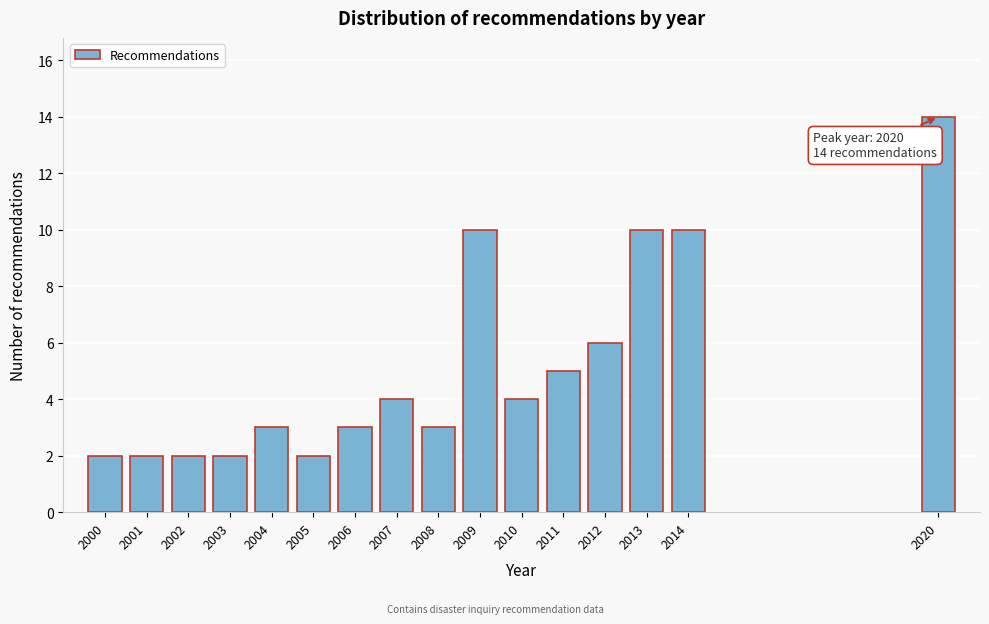

Reading right to left, extract all data points from this chart.

2020=14	2014=10	2013=10	2012=6	2011=5	2010=4	2009=10	2008=3	2007=4	2006=3	2005=2	2004=3	2003=2	2002=2	2001=2	2000=2